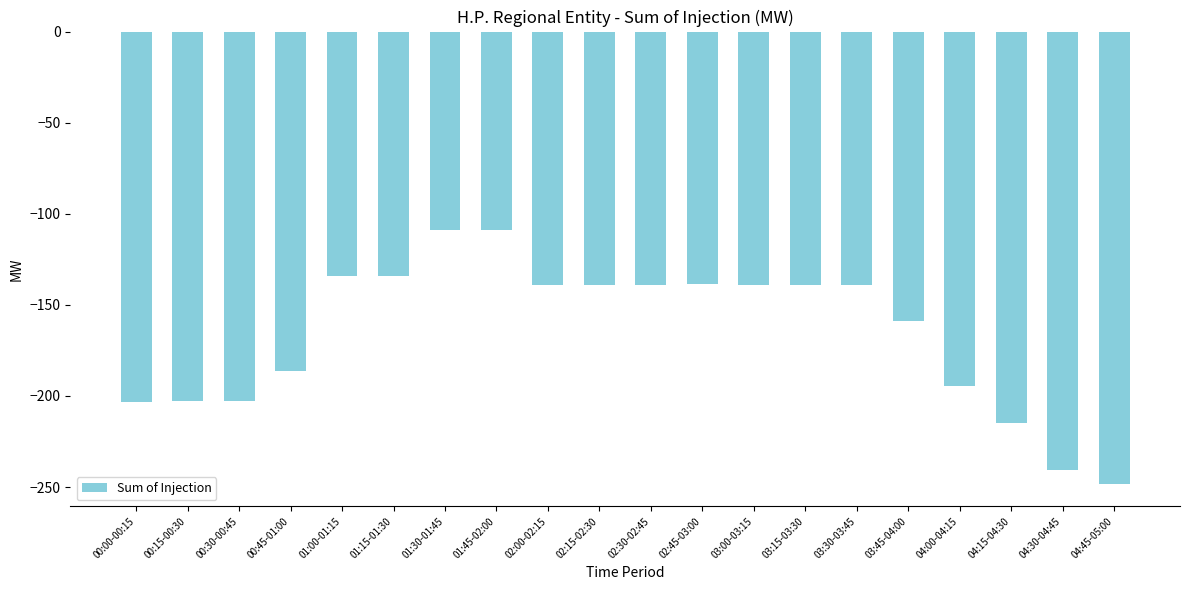

Which label corresponds to the smallest value in the chart?

04:45-05:00